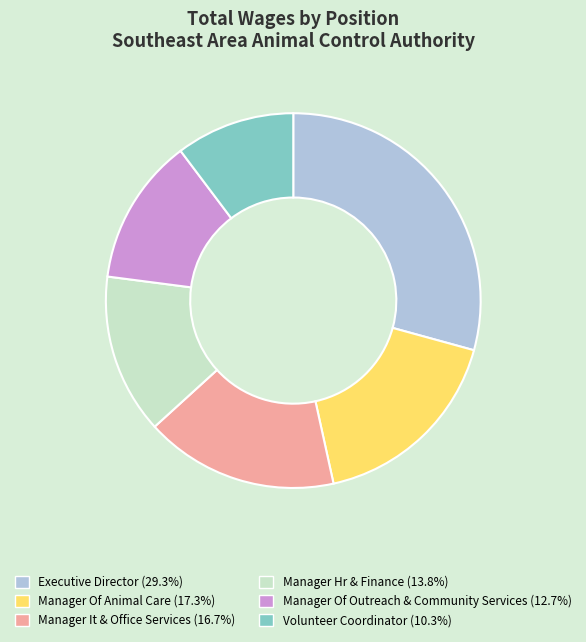

Is Executive Director the majority of the pie?

No